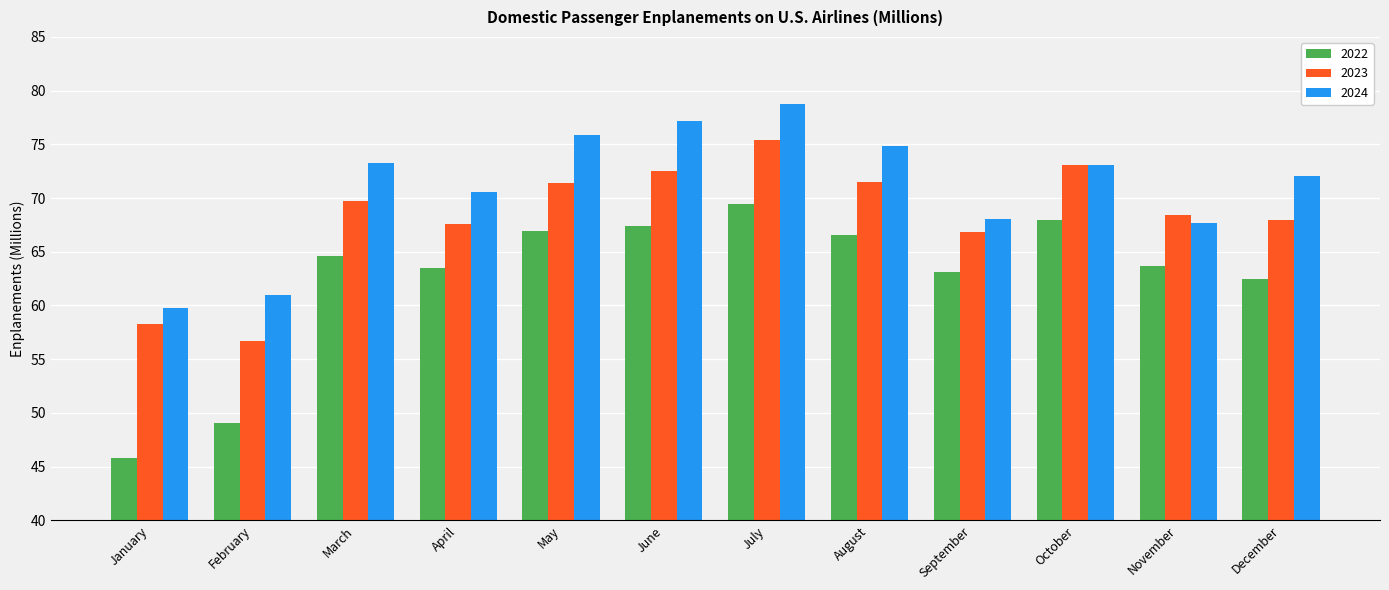

What is the sum of the 2023 values at September and December?

134.8